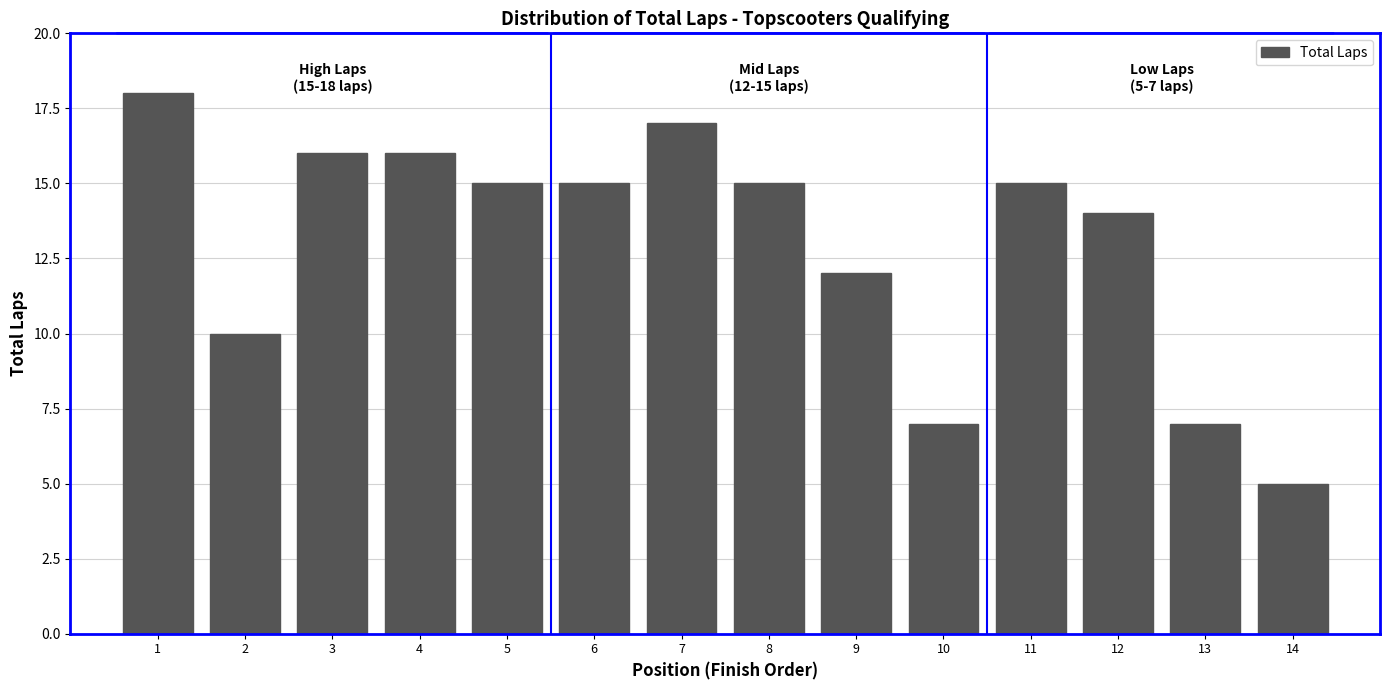

Reading right to left, list all the values displayed in this chart.

14=5	13=7	12=14	11=15	10=7	9=12	8=15	7=17	6=15	5=15	4=16	3=16	2=10	1=18